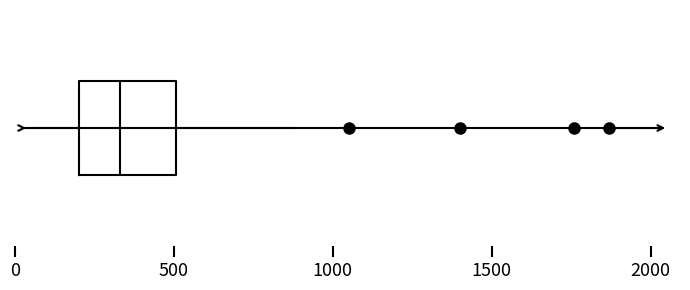

Where is the left edge of the box on the x-axis? The values are not printed on the chart, so give them approximately, as read against the axis.

200